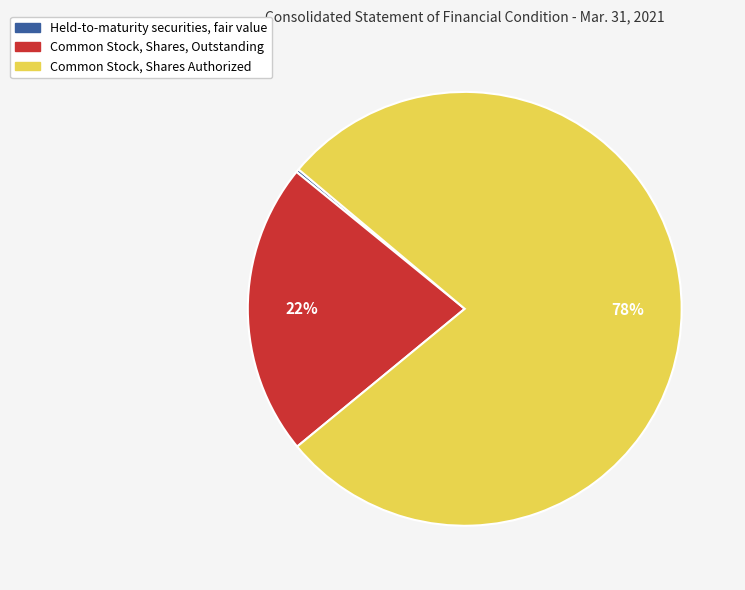

Do Common Stock, Shares Authorized and Common Stock, Shares, Outstanding together represent more than half of the pie?

Yes